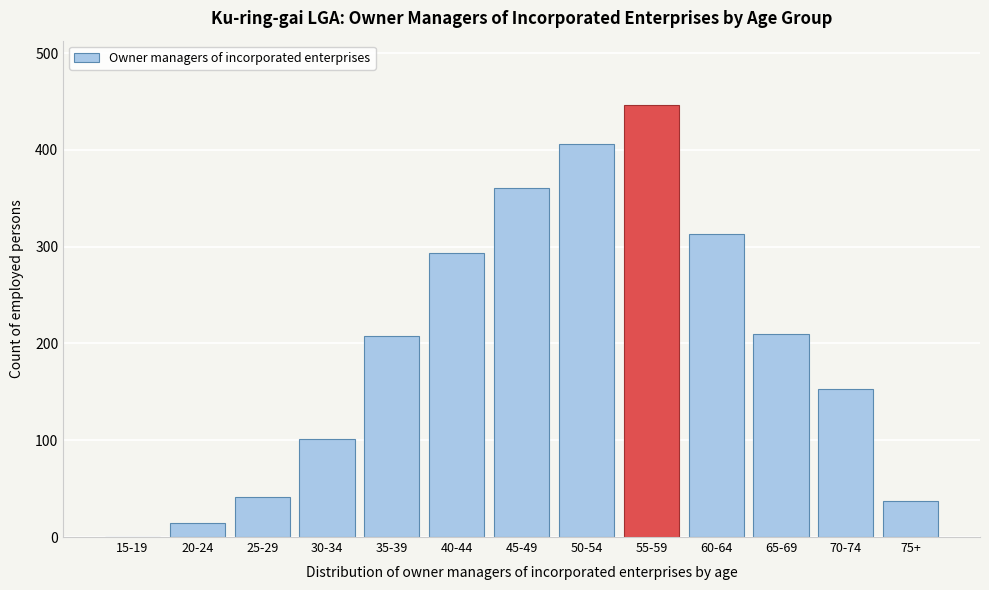

What is the approximate value at 75+?

37